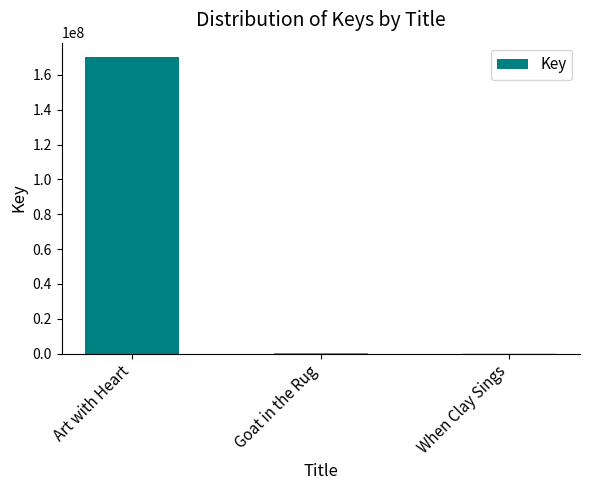

What is the change in value from Goat in the Rug to When Clay Sings?

+72